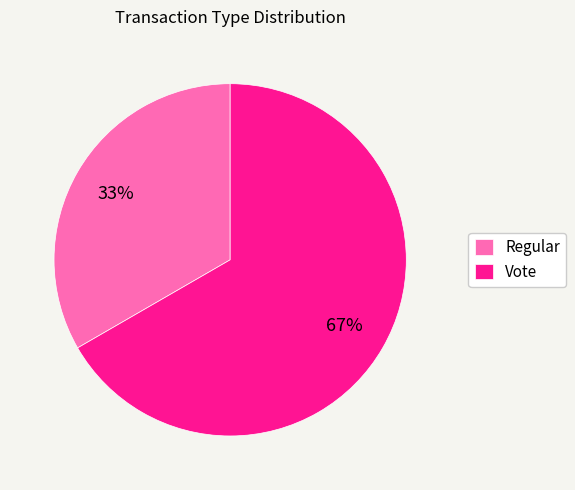

To the nearest percent, what is the average slice percentage?

50%